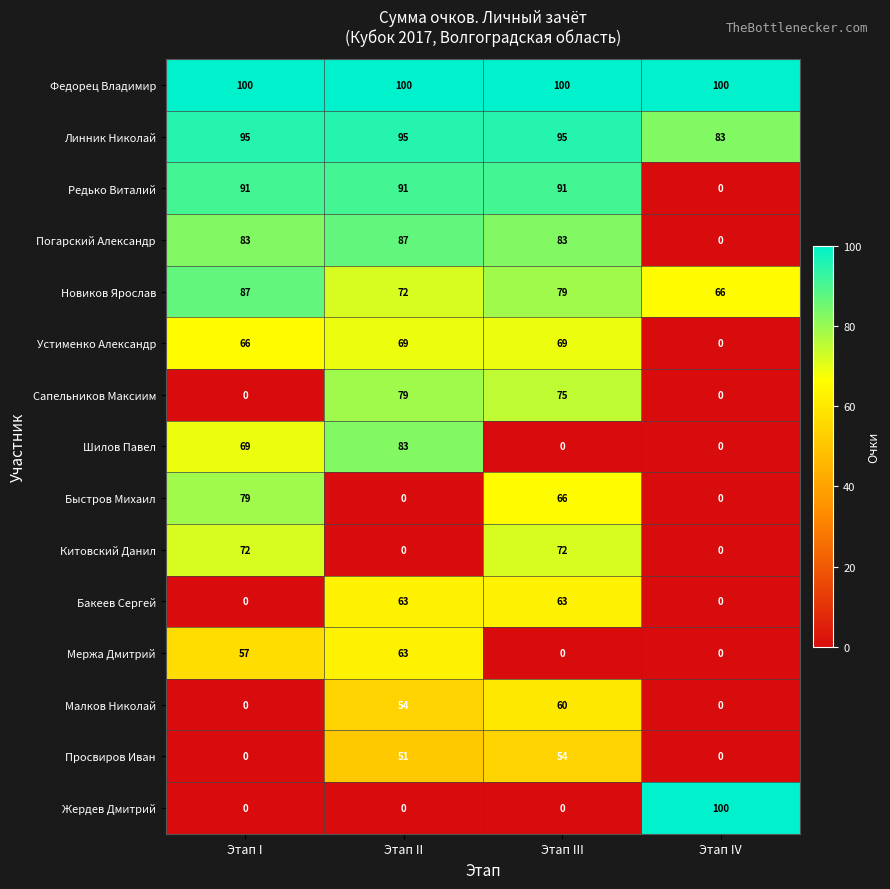

What is the sum of all Федорец Владимир values?

400